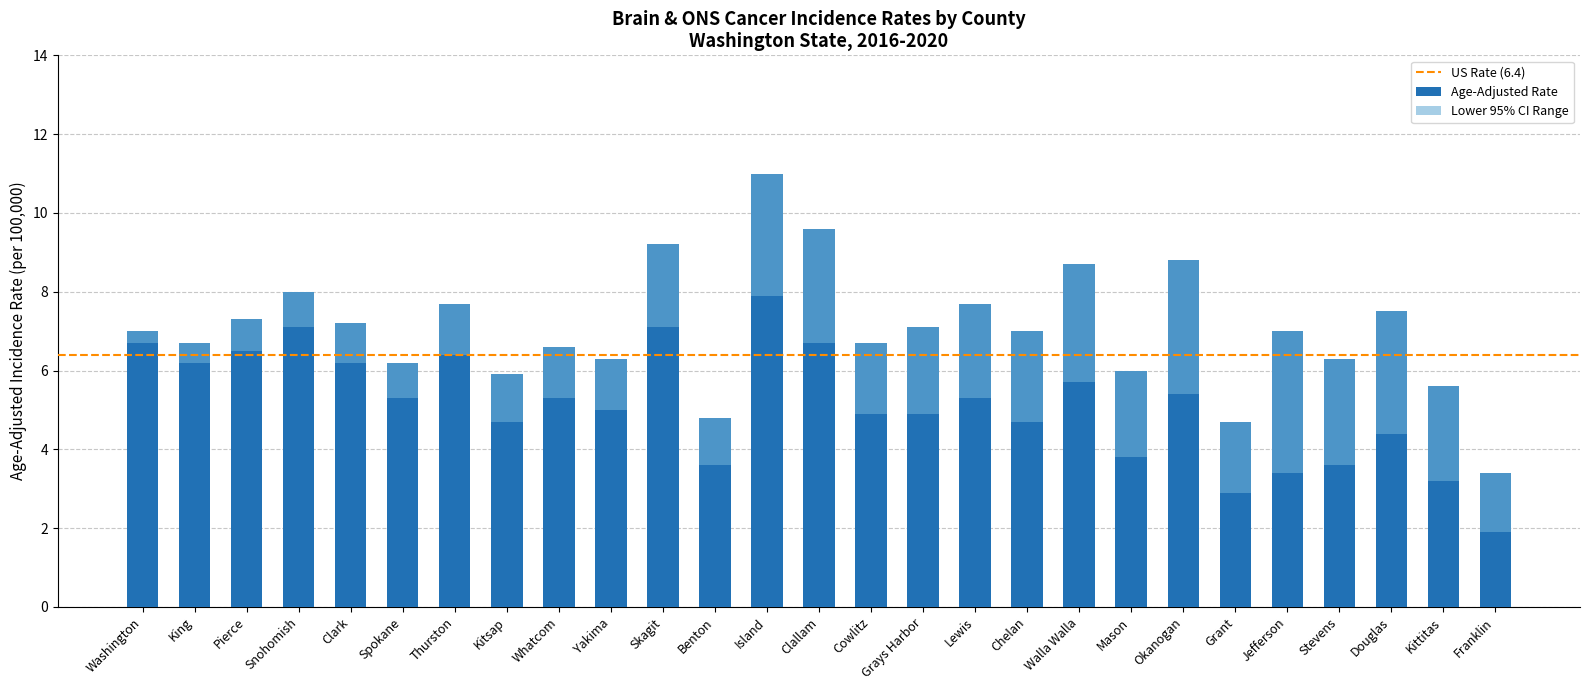

How many categories are shown in the chart?

27